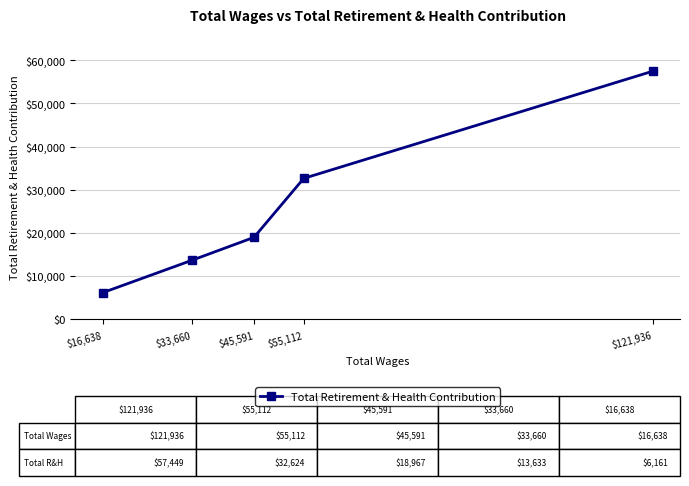

Reading left to right, extract all data points from this chart.

$16,638=6161	$33,660=13633	$45,591=18967	$55,112=32624	$121,936=57449